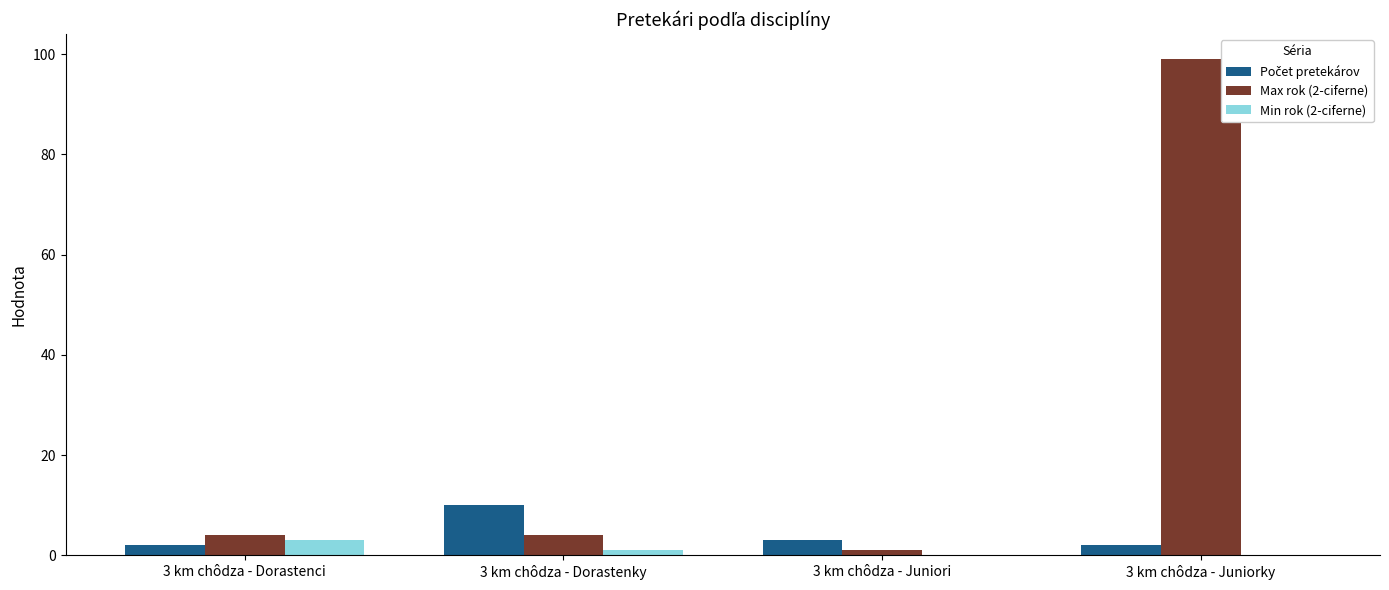

Are the bars grouped side by side (vs. stacked)?

Yes